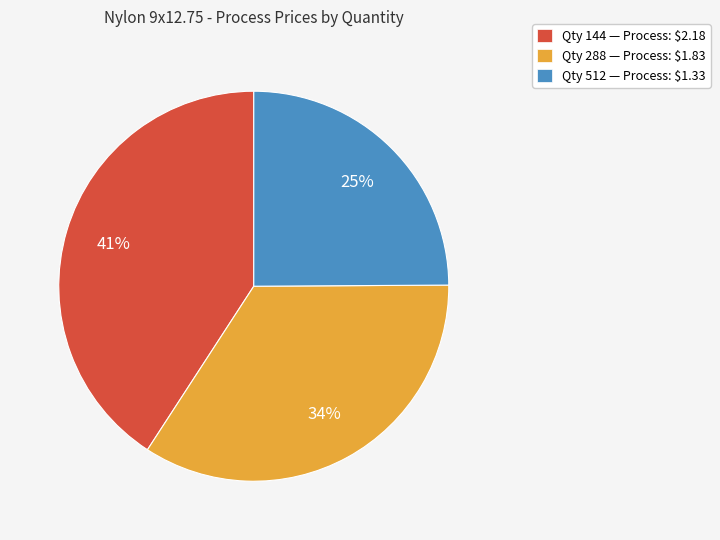

Does any single category account for the majority?

No